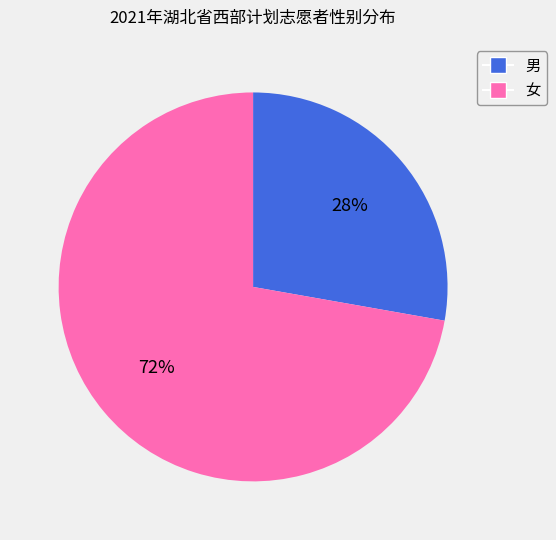

What is the ratio of the value at 男 to the value at 女?

0.4